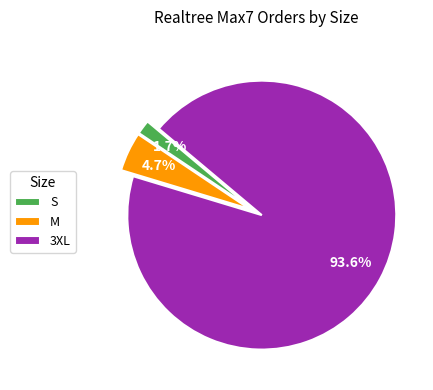

Do 3XL and S together represent more than half of the pie?

Yes